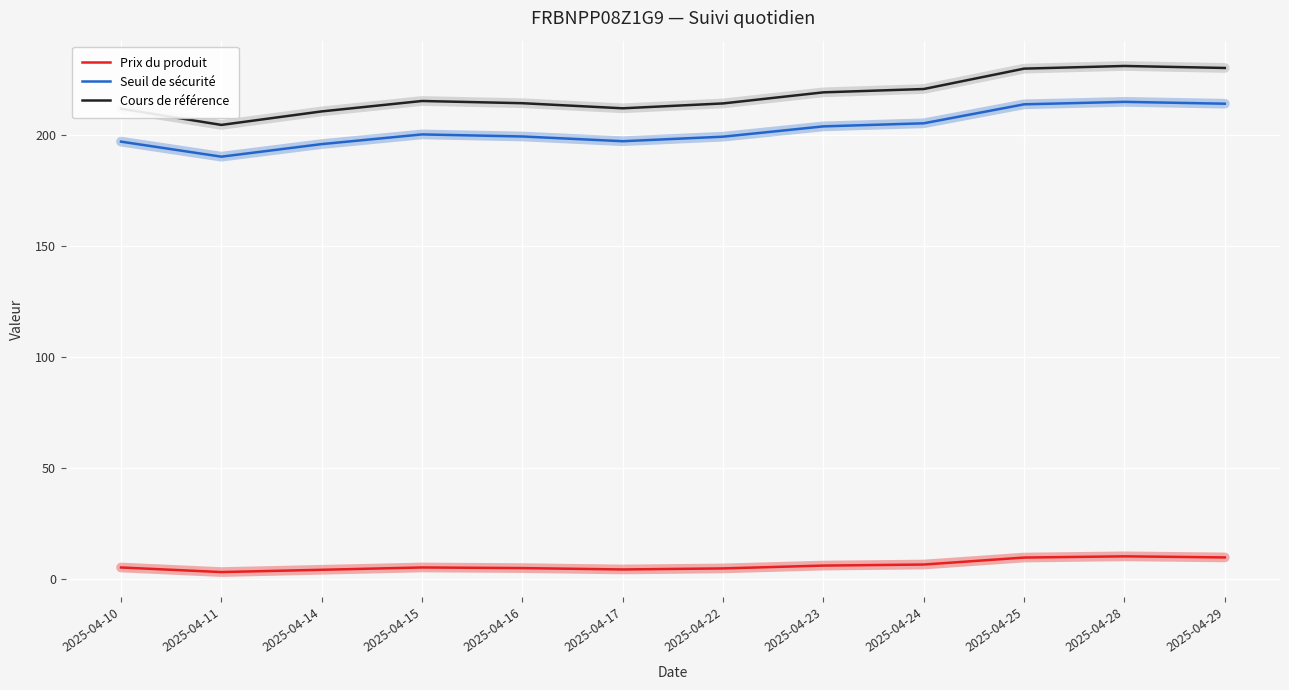

At 2025-04-14, list the series in order from smallest to largest.

Prix du produit, Seuil de sécurité, Cours de référence